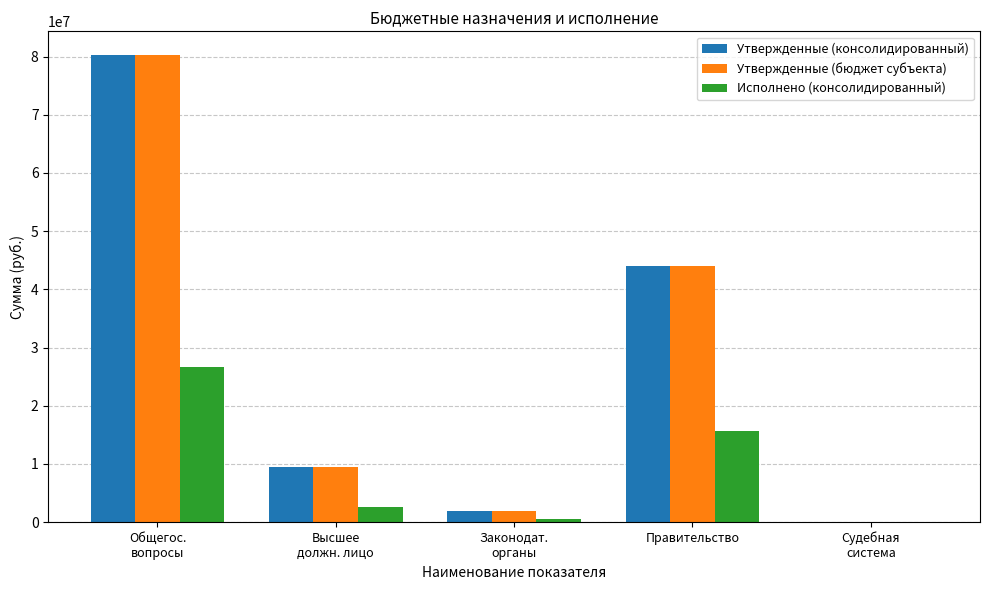

True or false: Исполнено (консолидированный) has a value of 10465303.8 at Правительство.

False